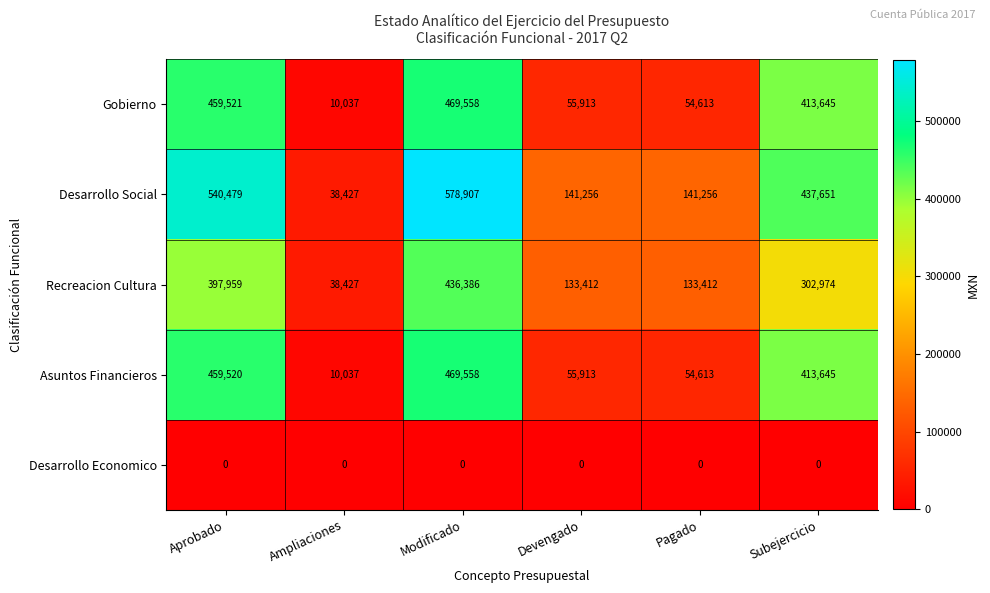

What is the total value across all series at Devengado?

386494